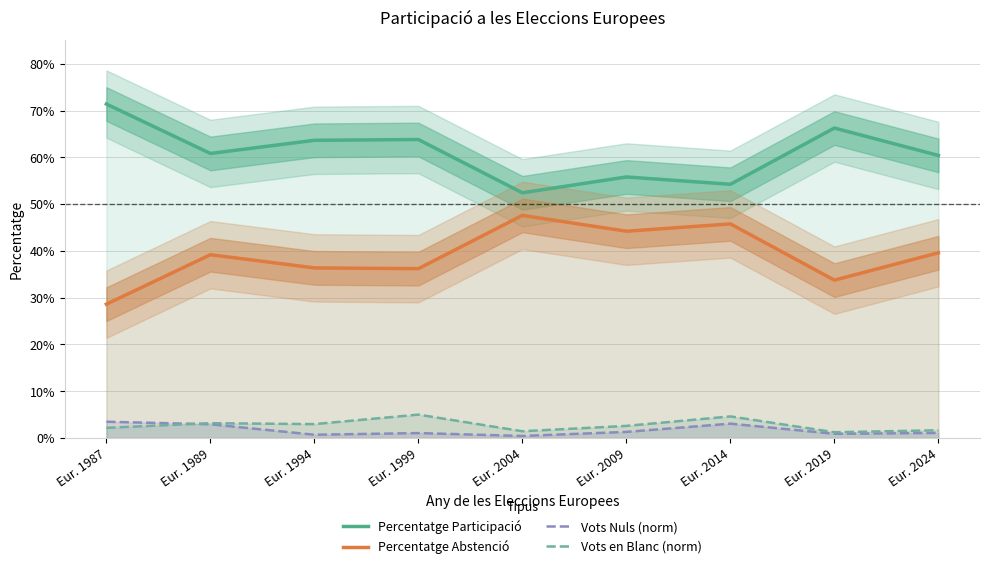

Count the number of categories in the chart.

9